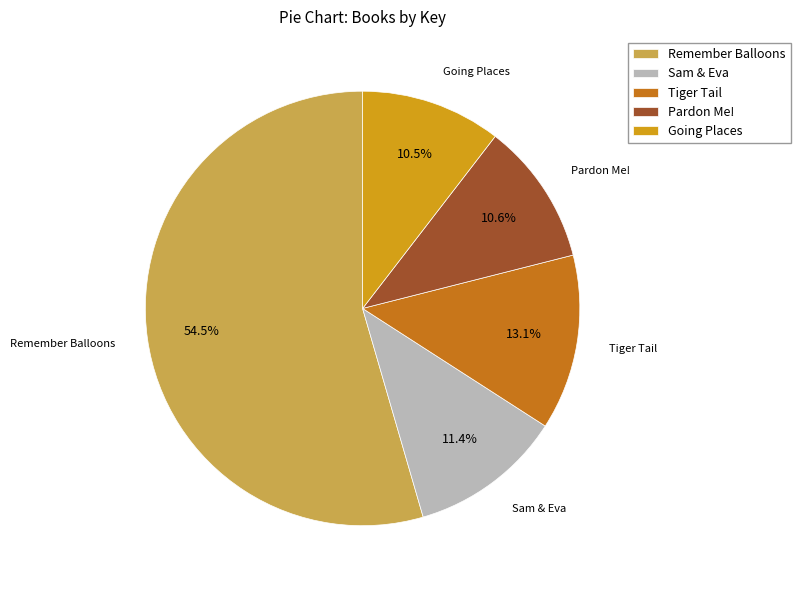

Is there a majority slice in this chart?

Yes